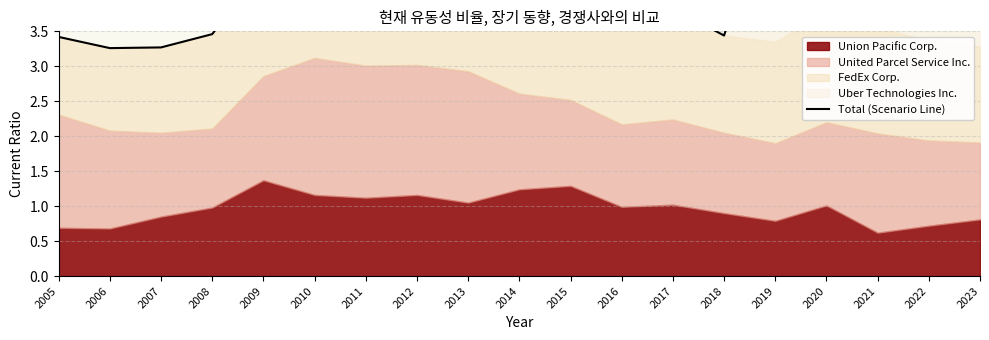

Is it true that the value at 2023 is 4.5?

True